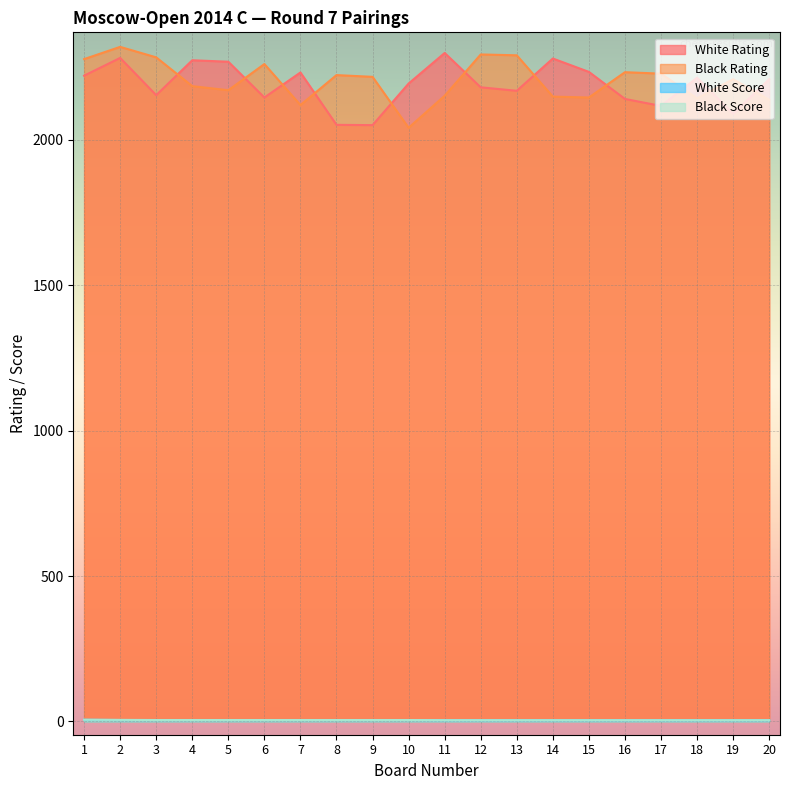

Which has a higher value, 14 or 3?

14